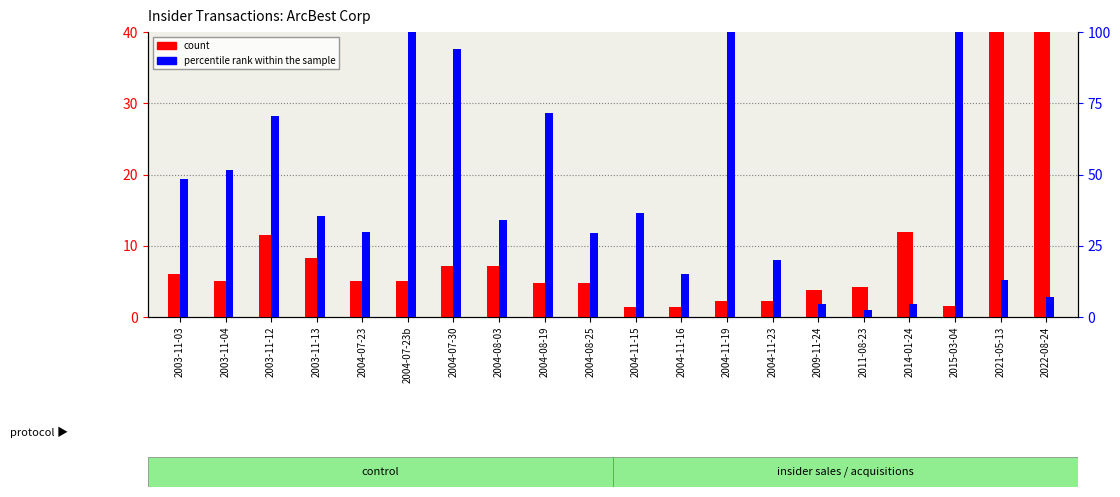

What is the difference between the highest and lowest values at 2021-05-13?

27.0